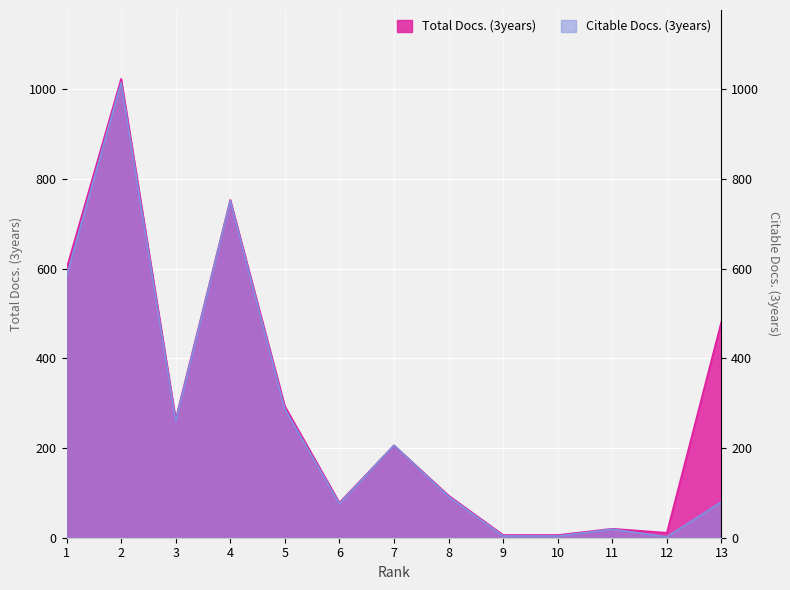

What is the spread (max minus min) of values at 11?

1